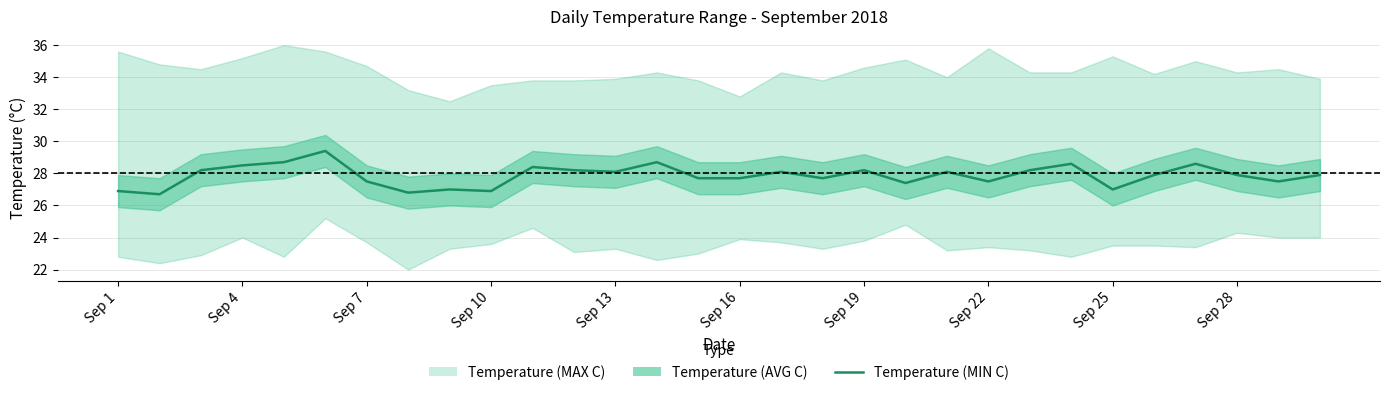

True or false: the data has more than 1 interior local peaks.

True